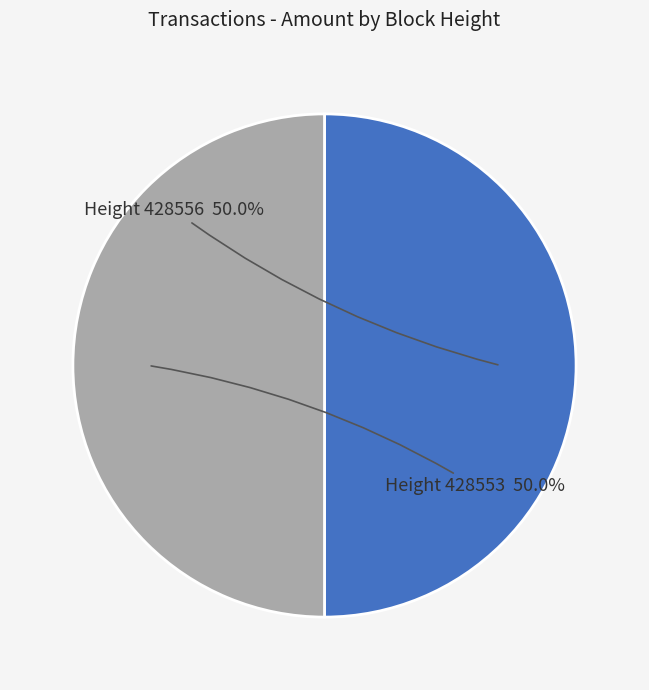

To the nearest percent, what is the average slice percentage?

50%